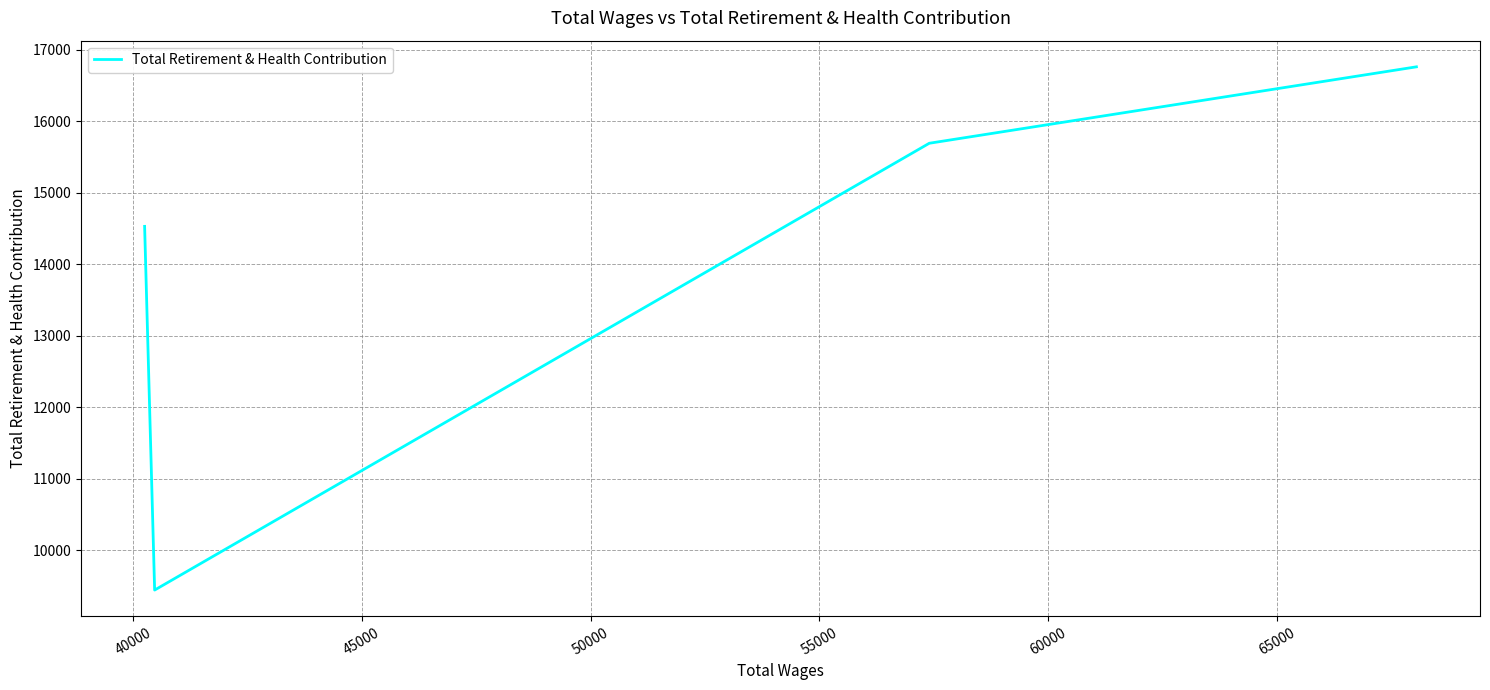

How many interior local valleys (lower than both neighbors) does the data have?

1